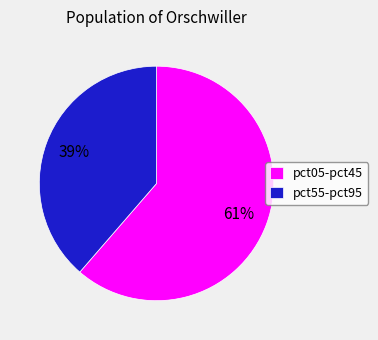

To the nearest percent, what is the average slice percentage?

50%